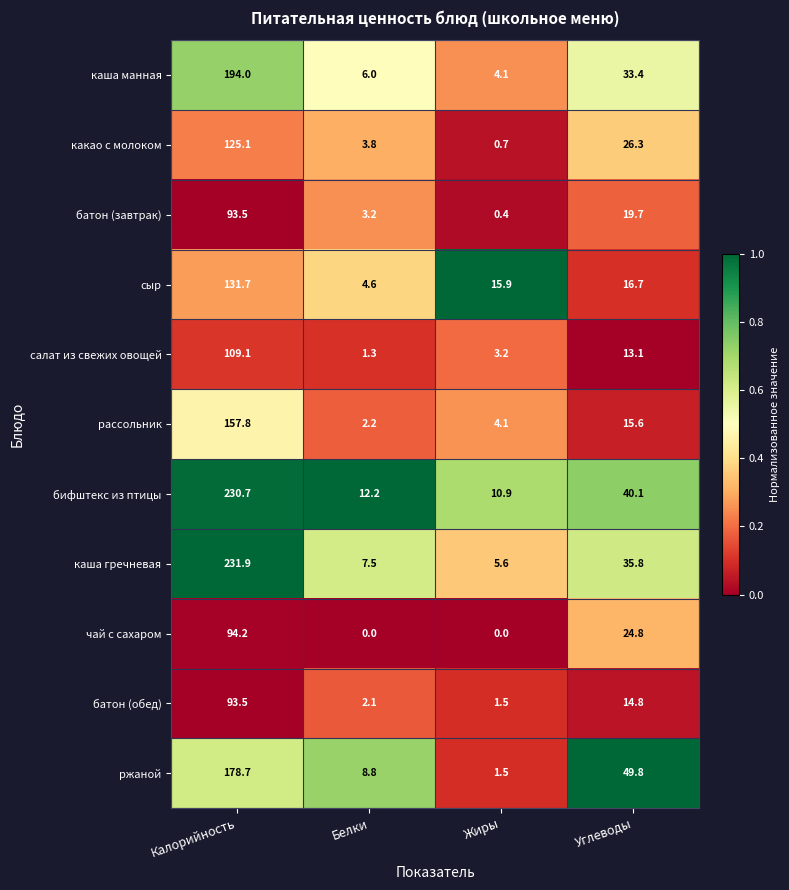

What is the difference between the second highest and minimum values in the ржаной series?

48.3